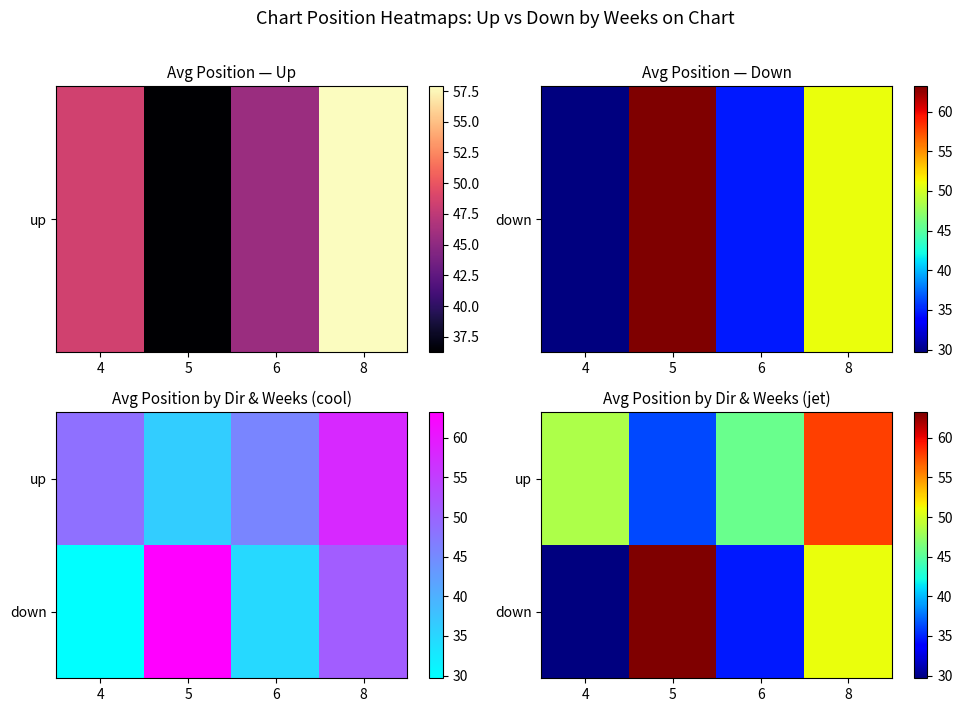

At 6, list the series in order from largest to smallest.

up, down